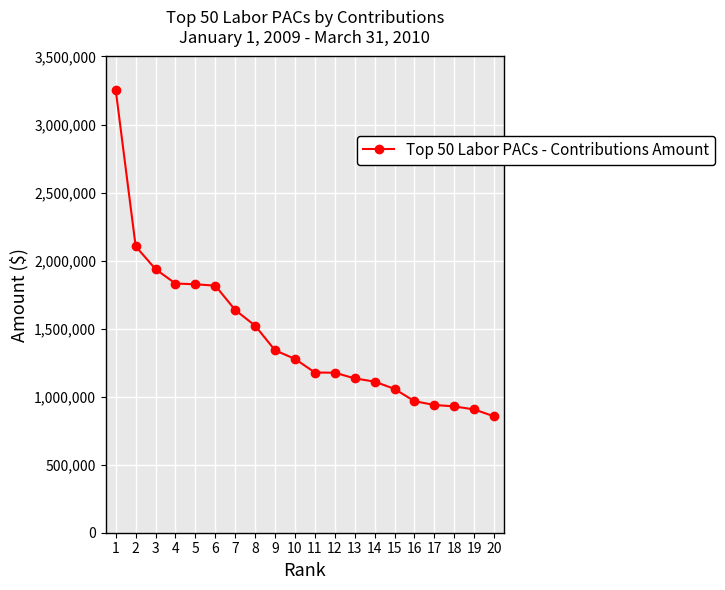

What is the maximum value shown in the chart?

3252550